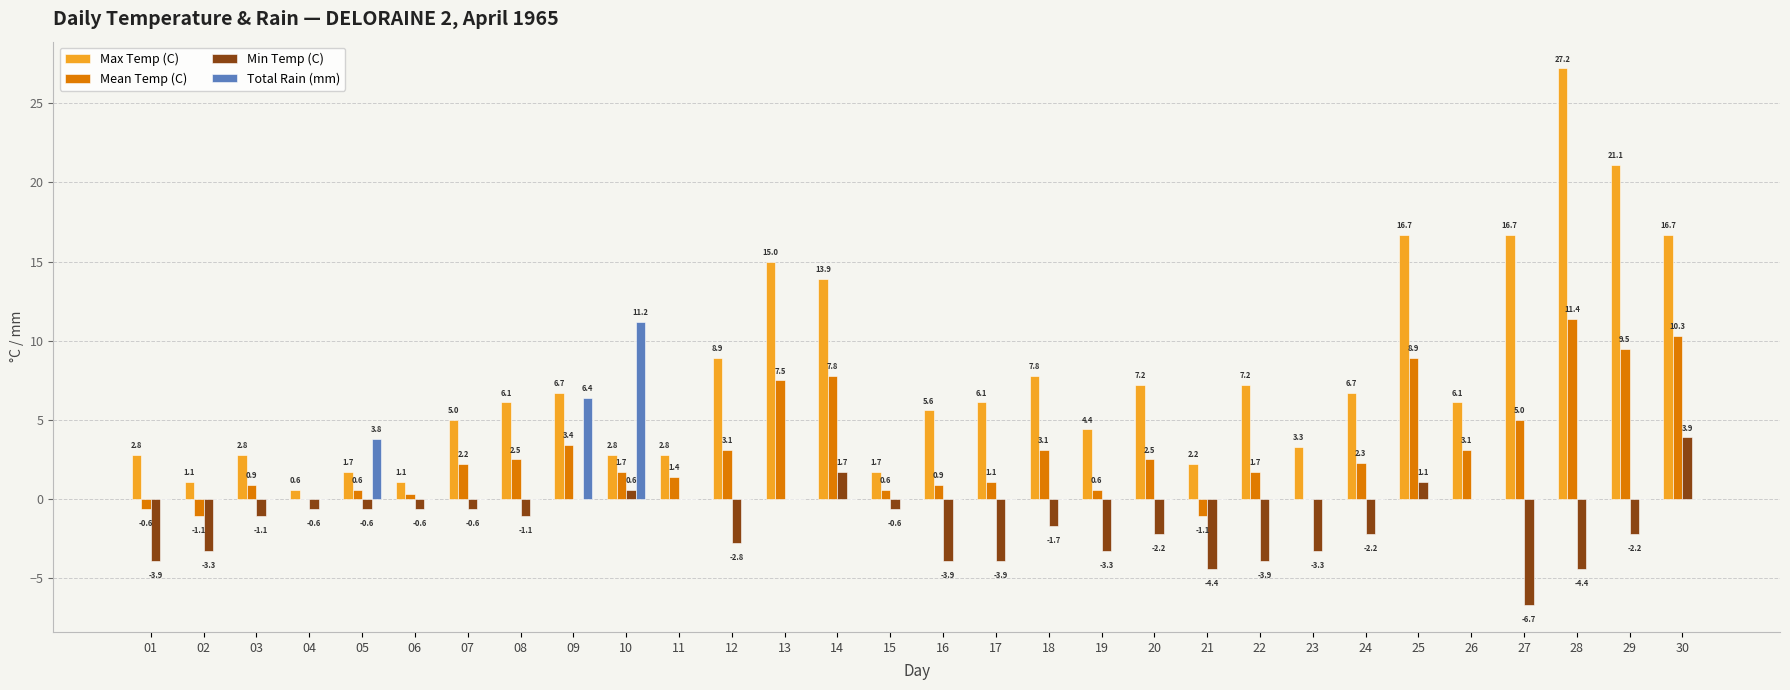

What is the maximum value shown in the chart?

27.2